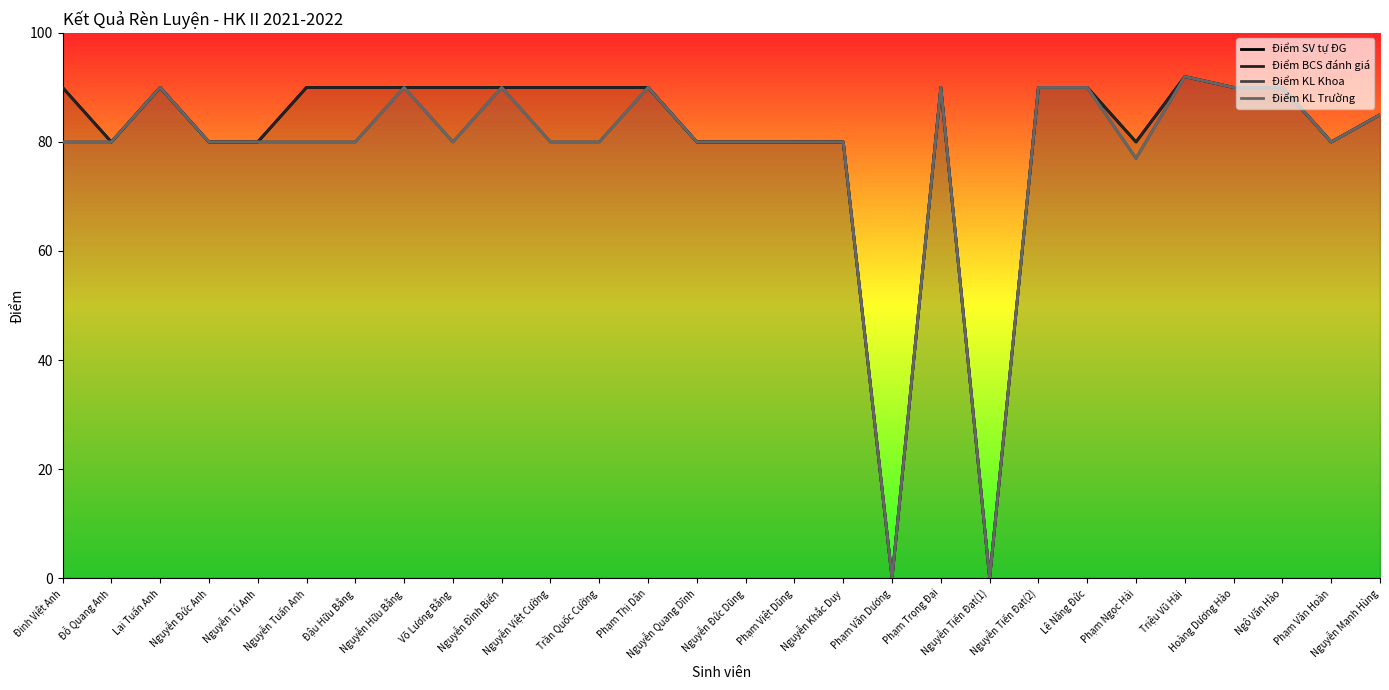

At which category does Điểm BCS đánh giá reach its first local peak?

Lại Tuấn Anh